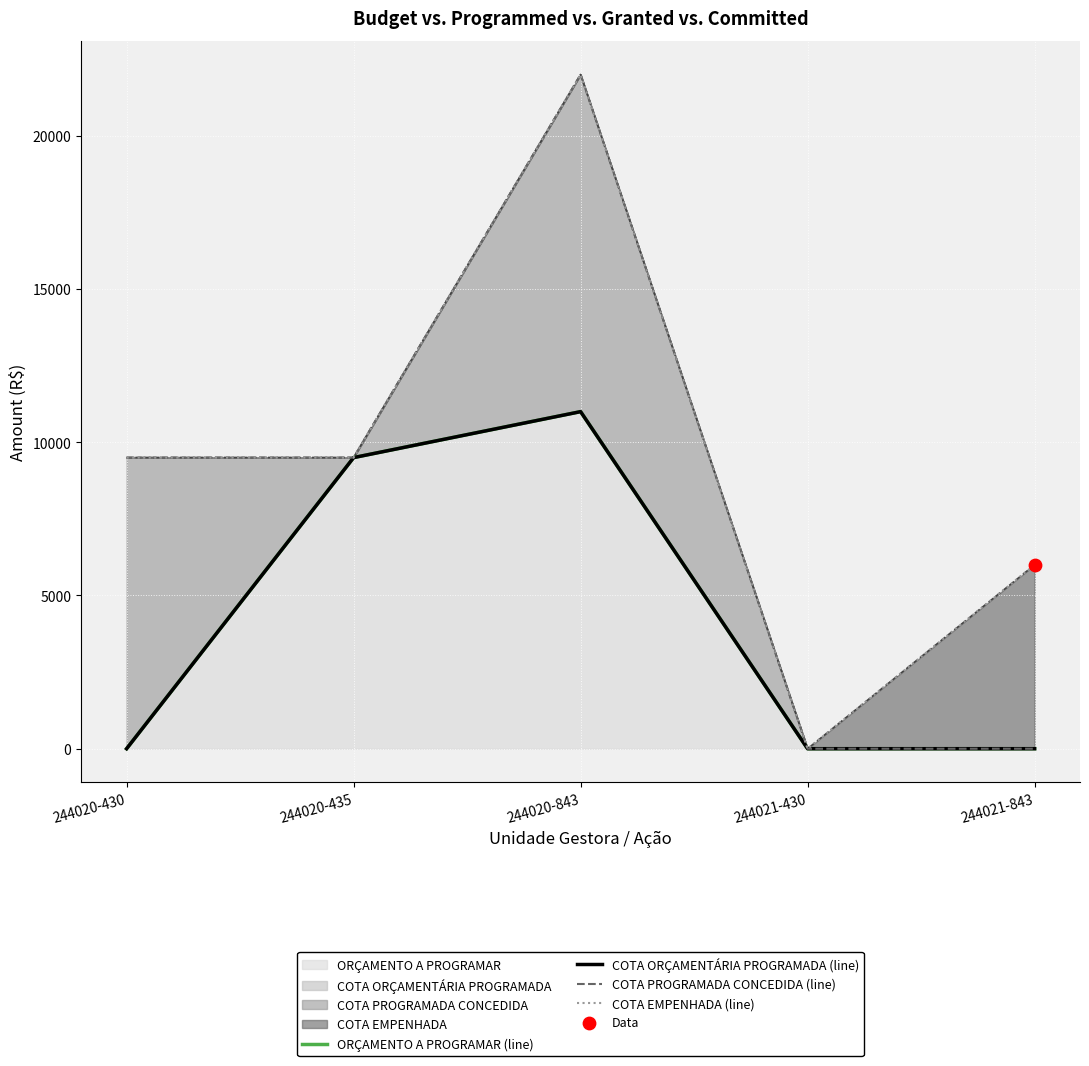

What are all the series names shown in the legend?

ORÇAMENTO A PROGRAMAR (line), COTA ORÇAMENTÁRIA PROGRAMADA (line), COTA PROGRAMADA CONCEDIDA (line), COTA EMPENHADA (line)